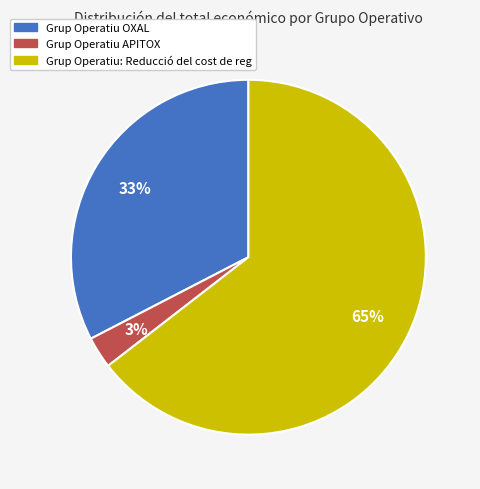

Rank the categories by value from lowest to highest.

Grup Operatiu APITOX, Grup Operatiu OXAL, Grup Operatiu: Reducció del cost de reg